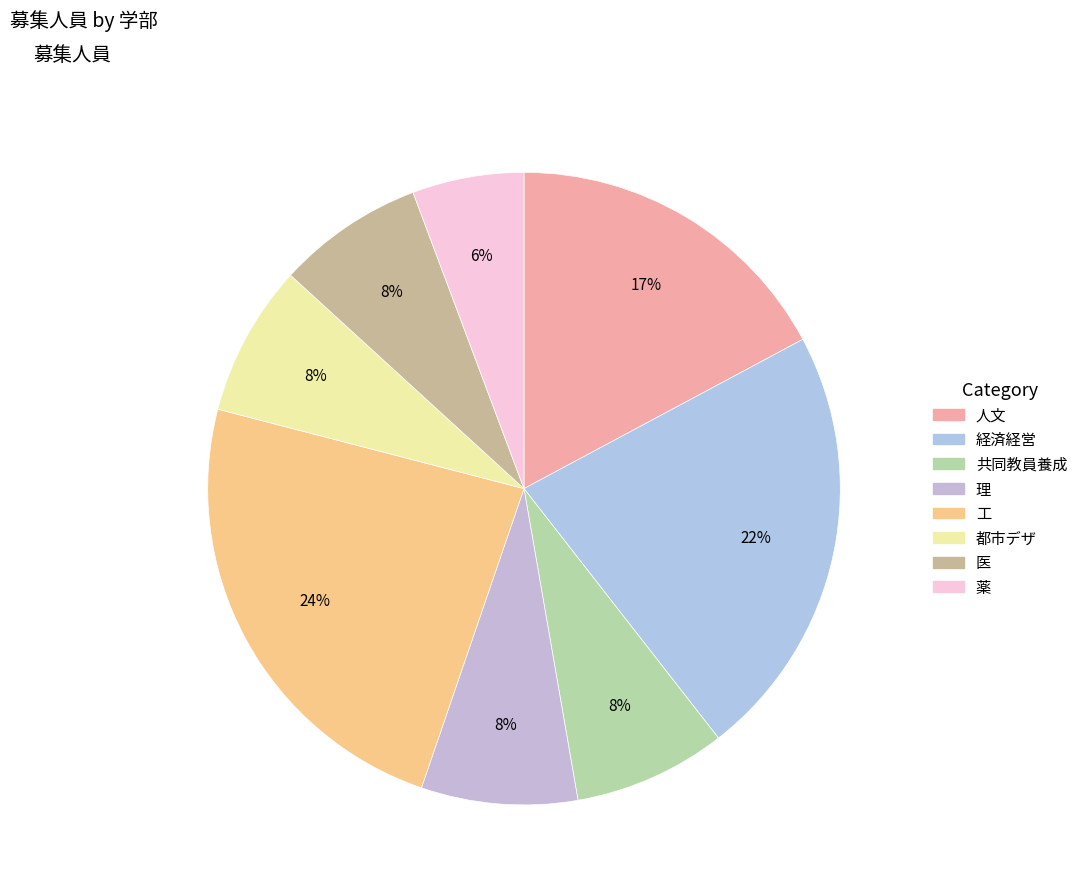

To the nearest percent, what is the difference between the largest and smallest slice percentages?

18%